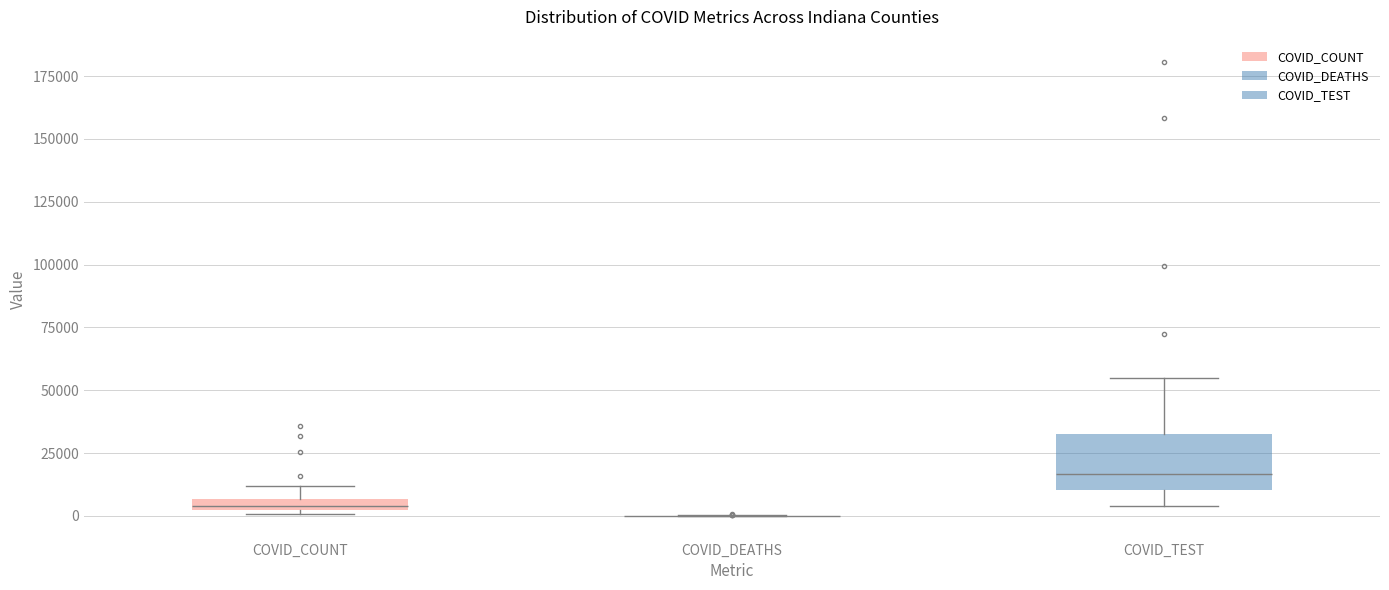

Which box is the tallest, from its lower edge to its upper edge?

COVID_TEST